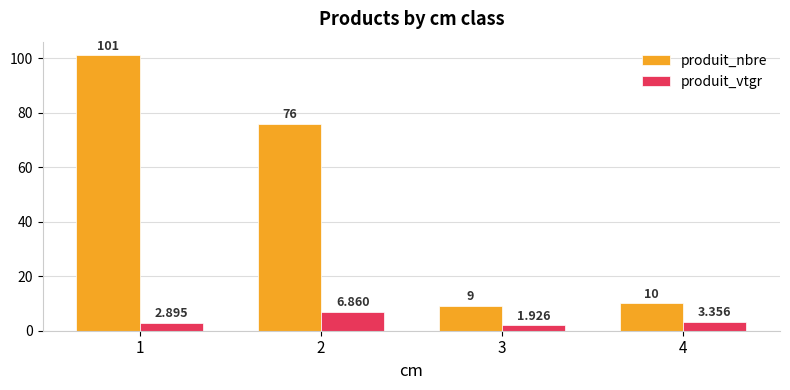

The value of produit_vtgr at 1 is 2.9. True or false?

True